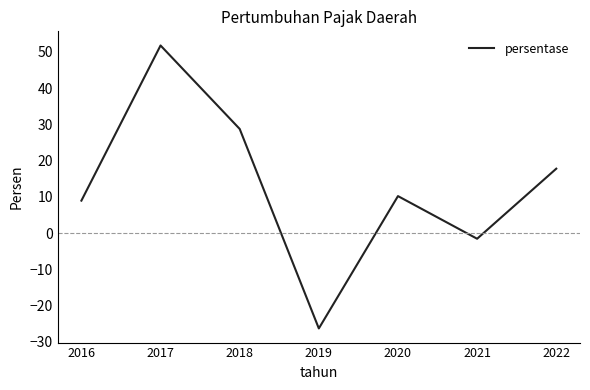

What is the maximum value shown in the chart?

51.8